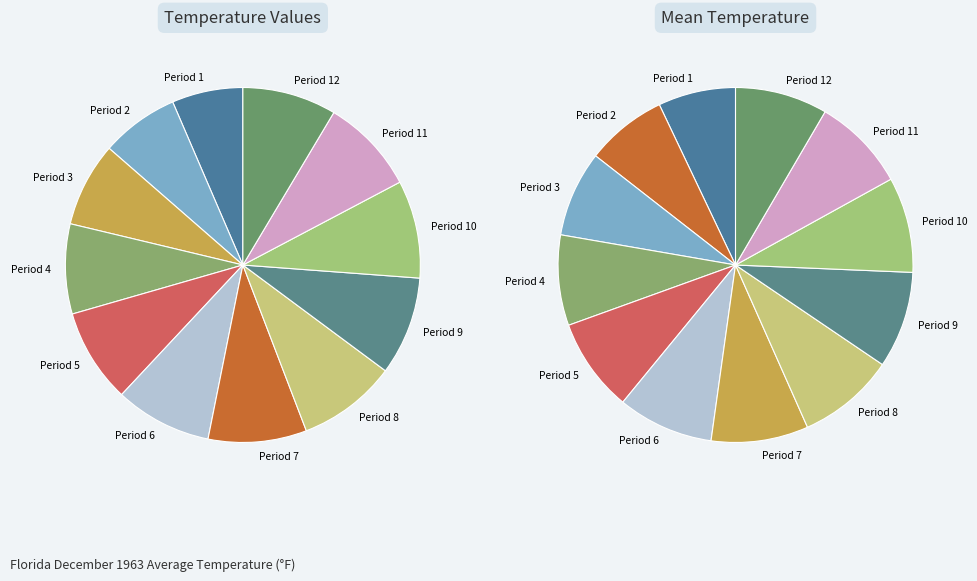

Does Period 5 represent more than half of the total?

No